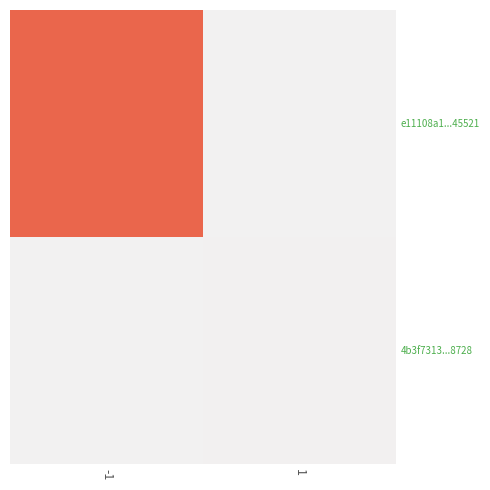

Reading left to right, list all the values displayed in this chart.

e11108a1...45521: -1=2871	1=0
4b3f7313...8728: -1=0	1=23